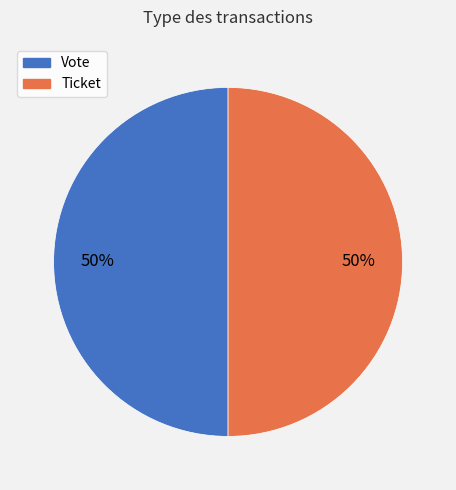

To the nearest percent, what portion does Vote represent?

50%